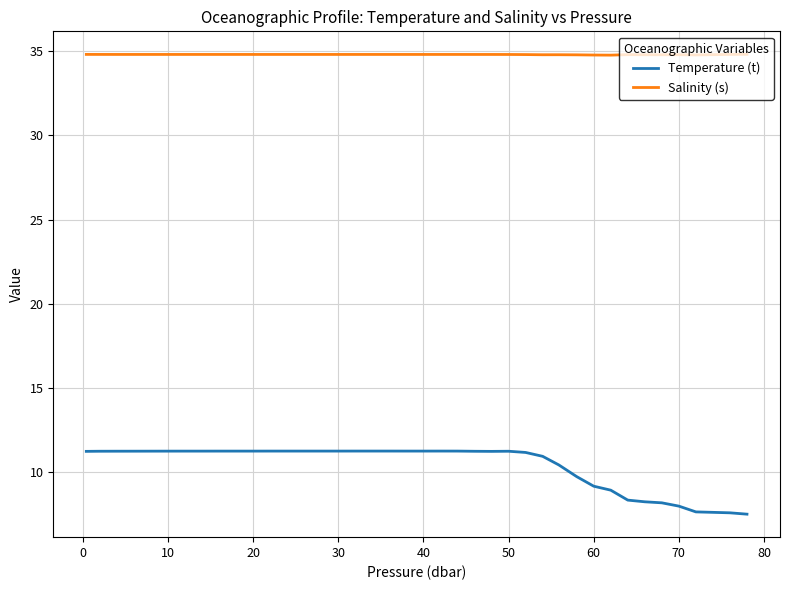

How many lines are shown in the chart?

2